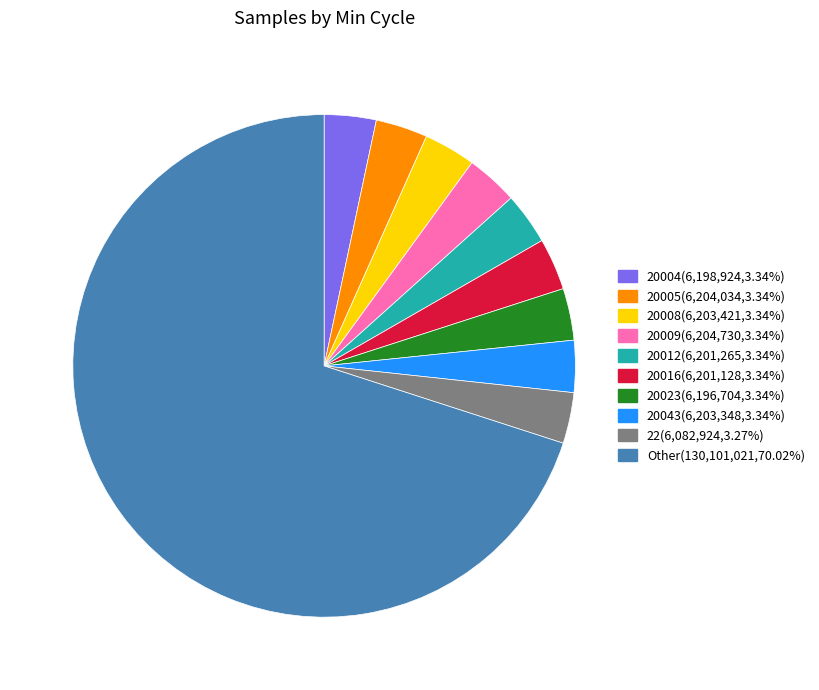

Is there a majority slice in this chart?

Yes